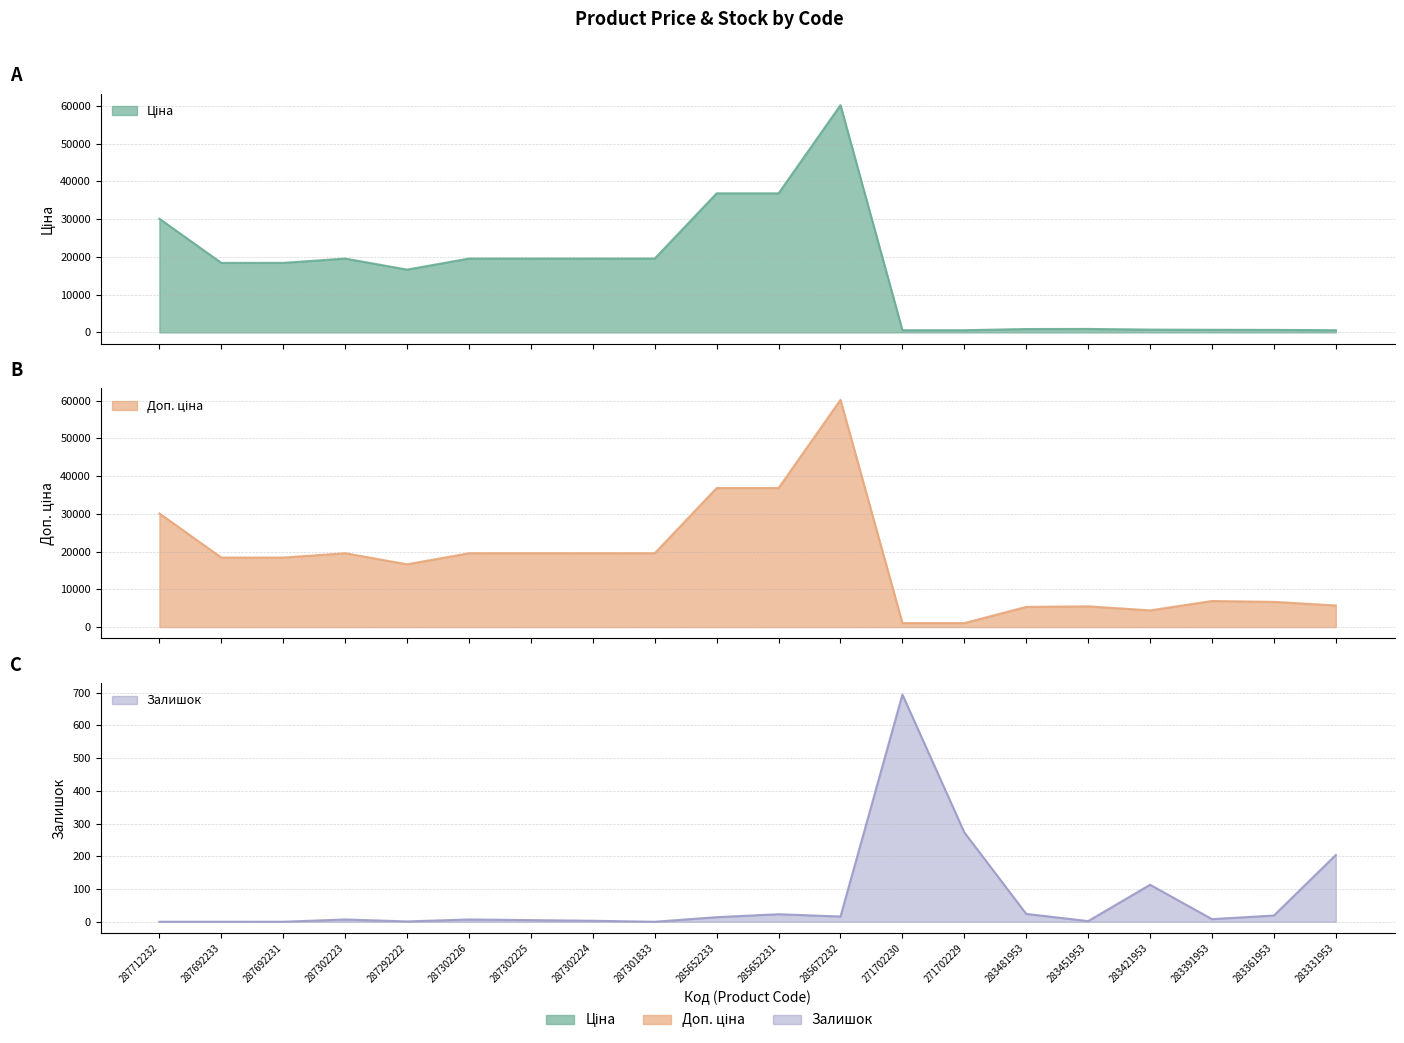

Which category has the highest value across all series?

285672232